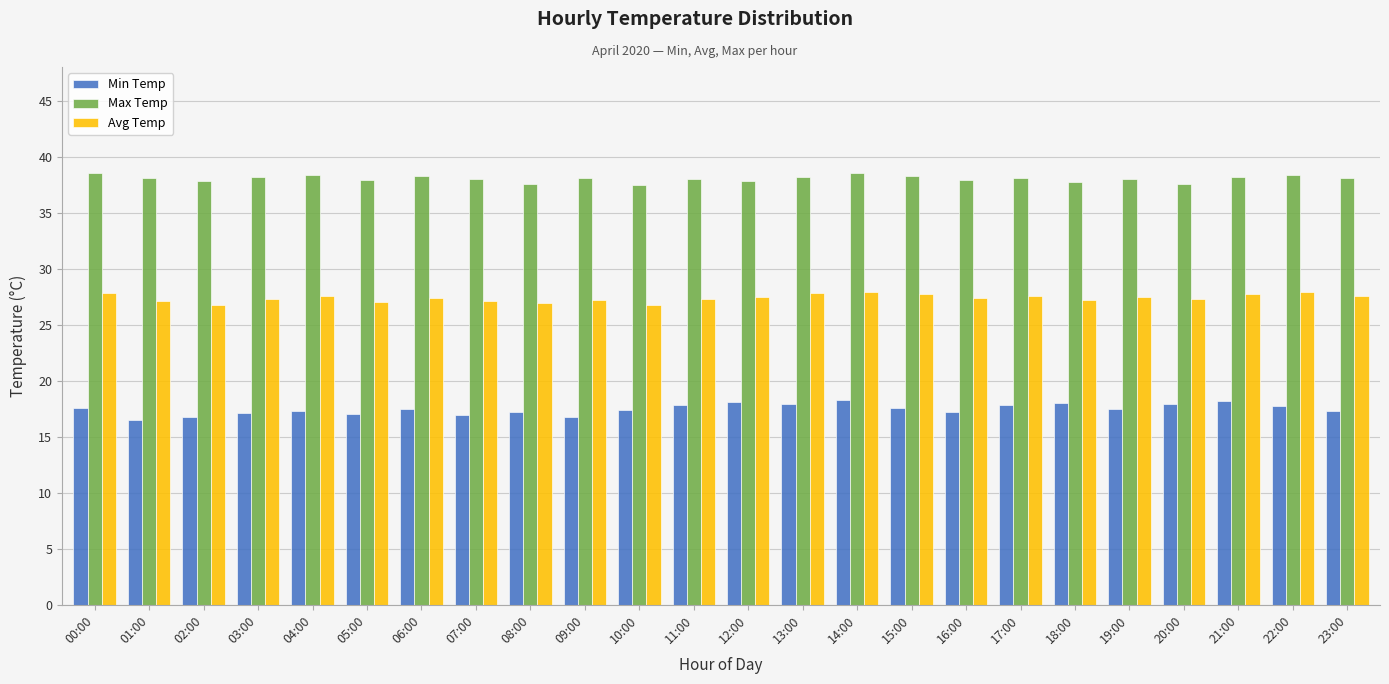

What is the value of the Min Temp bar at the 14th from the left?

17.9